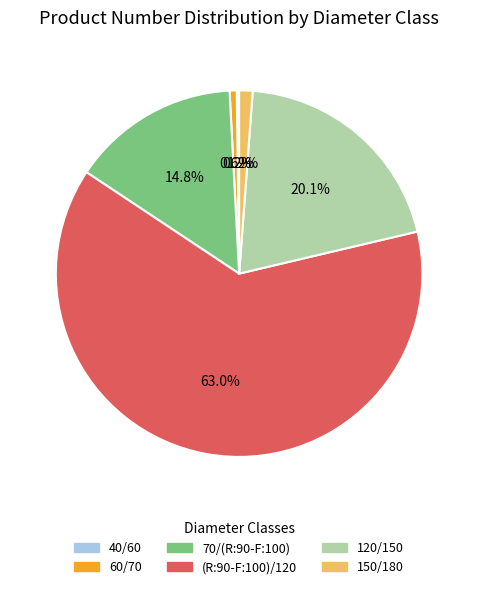

Does (R:90-F:100)/120 represent more than half of the total?

Yes